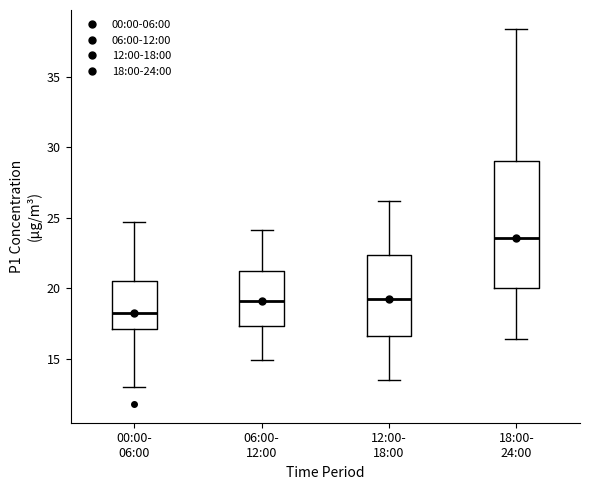

Which box is the tallest, from its lower edge to its upper edge?

18:00- 24:00